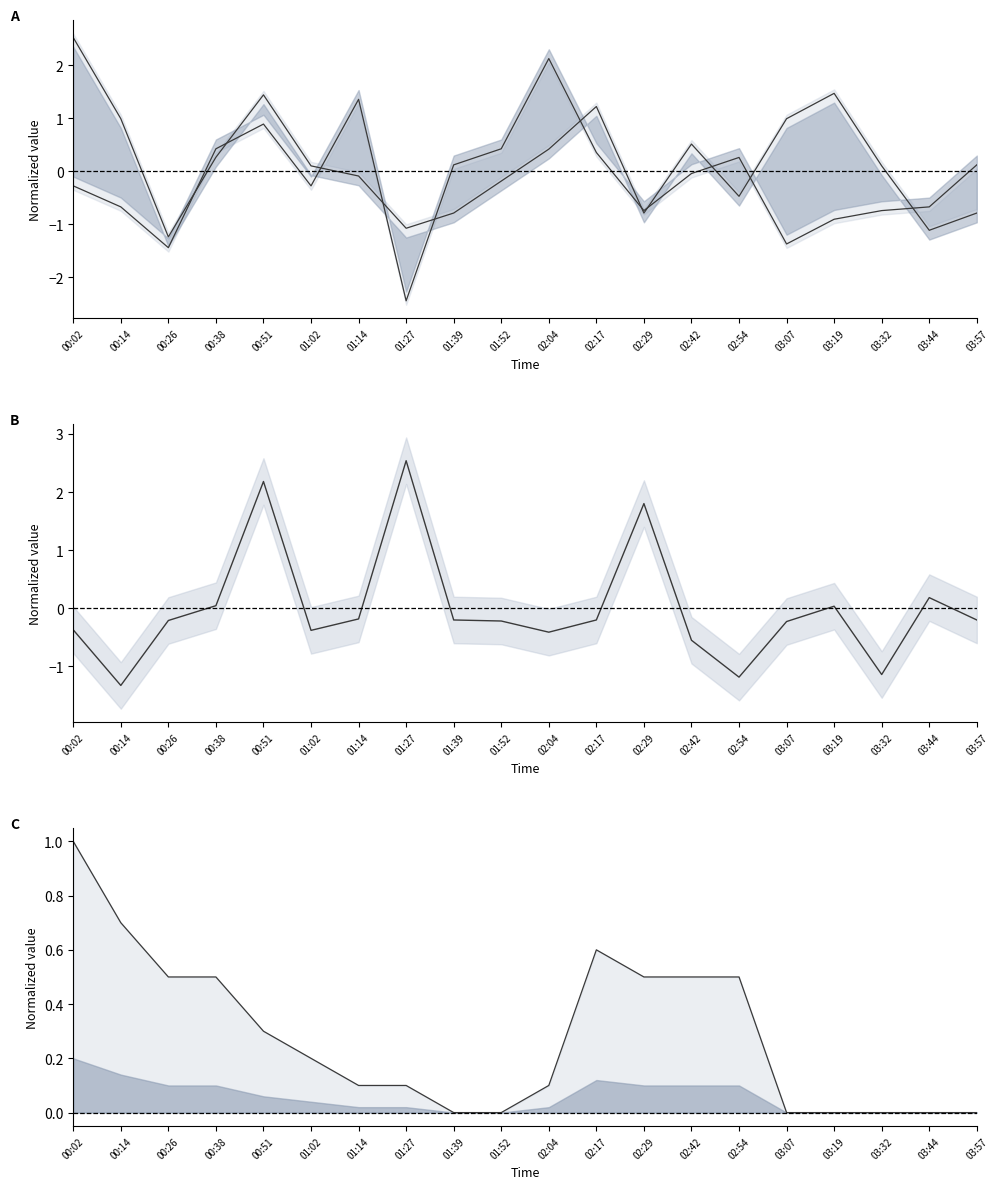

Count the number of categories in the chart.

20